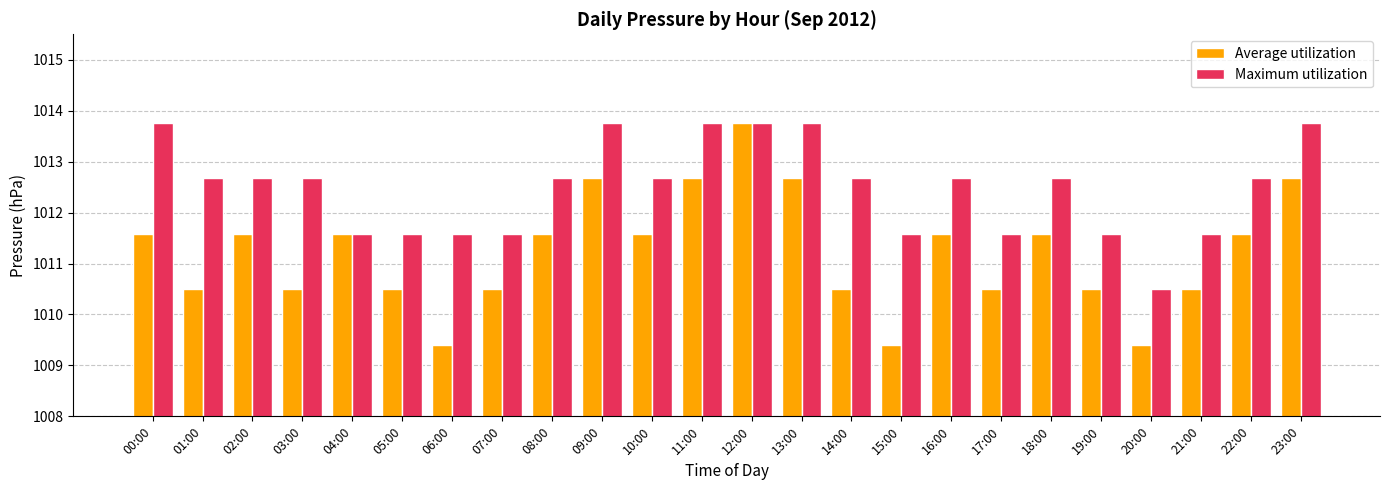

Count the Average utilization values in the range 1010 to 1011.

8